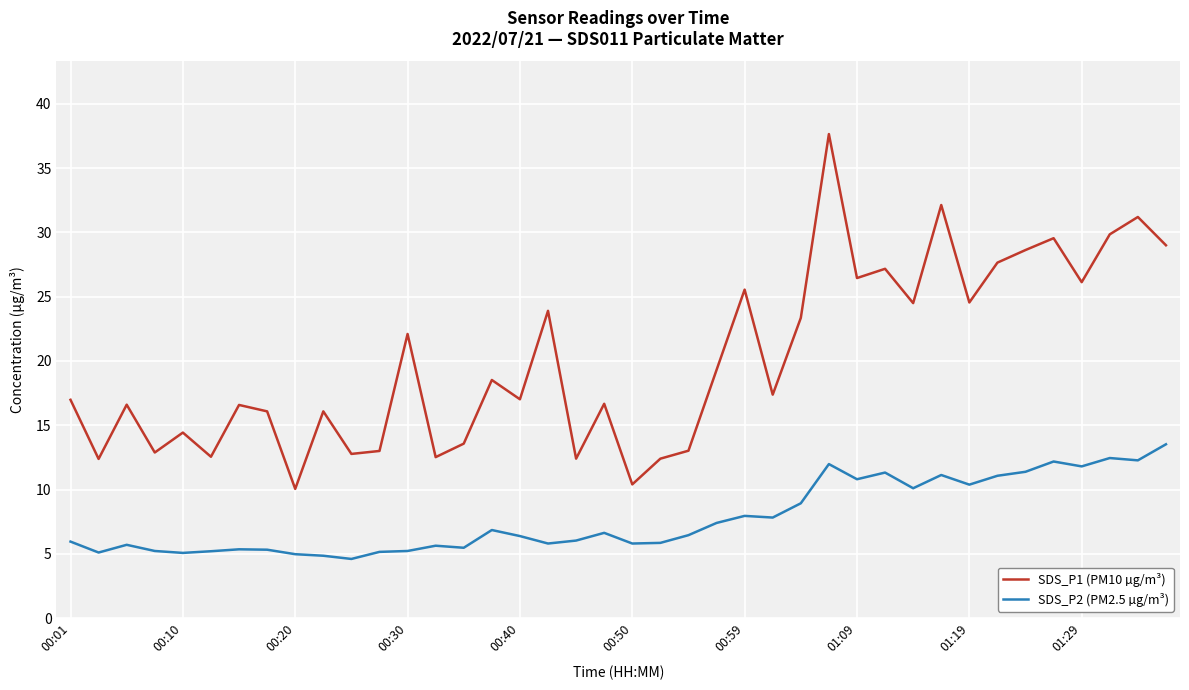

Which series has the largest total across all categories?

SDS_P1 (PM10 µg/m³)